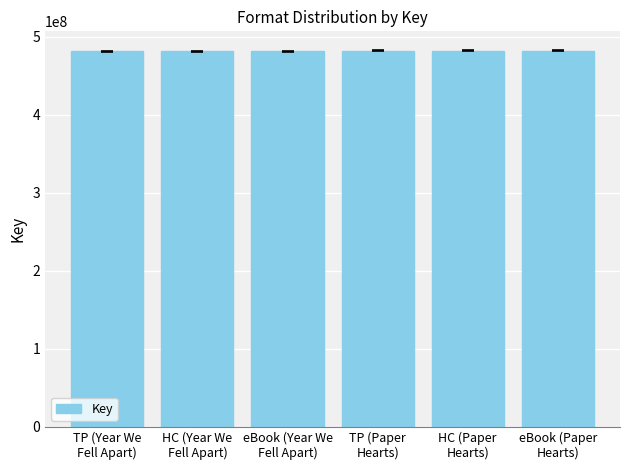

What is the label of the 1st bar from the right?

eBook (Paper
Hearts)